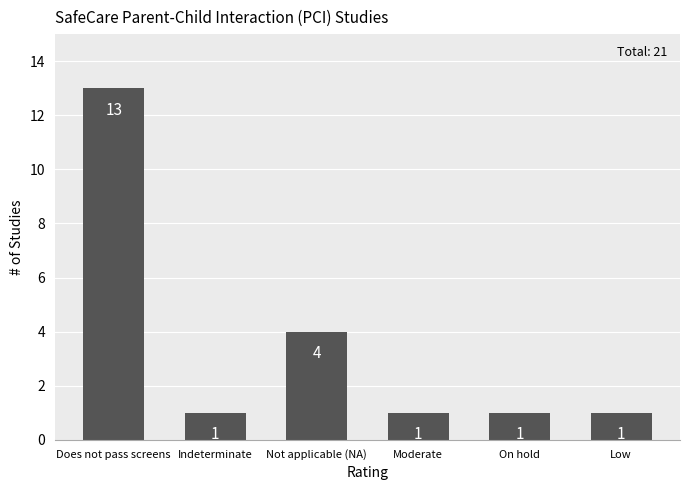

What is the value of the 6th bar from the left?

1